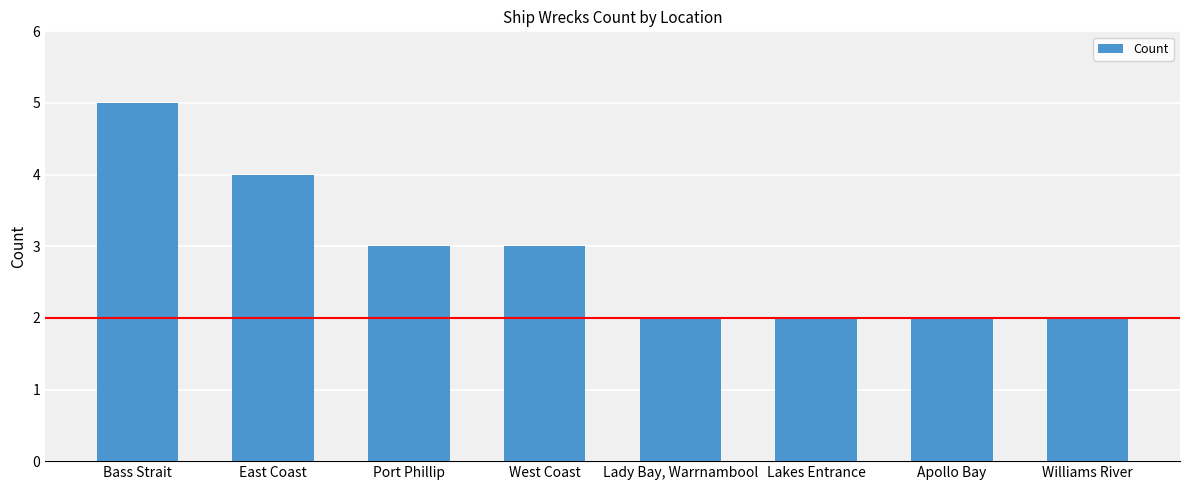

Which label corresponds to the largest value in the chart?

Bass Strait